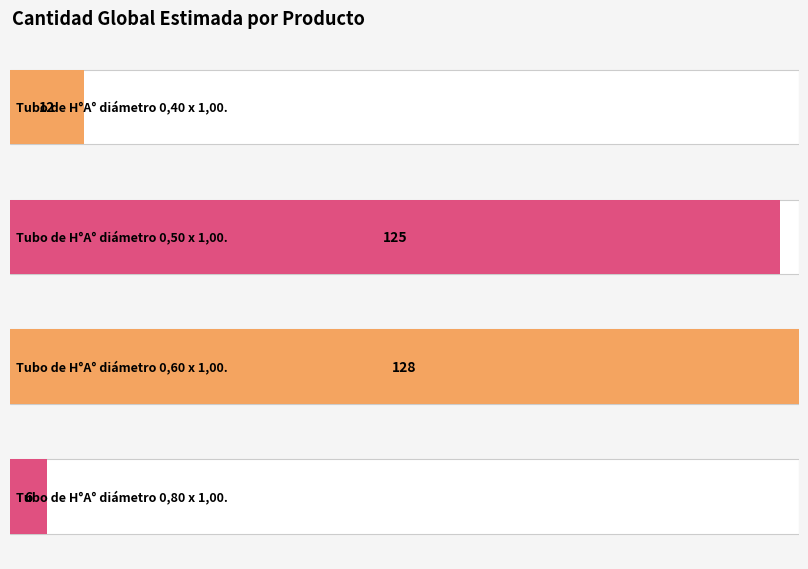

What is the value of the 1st bar from the left?

12